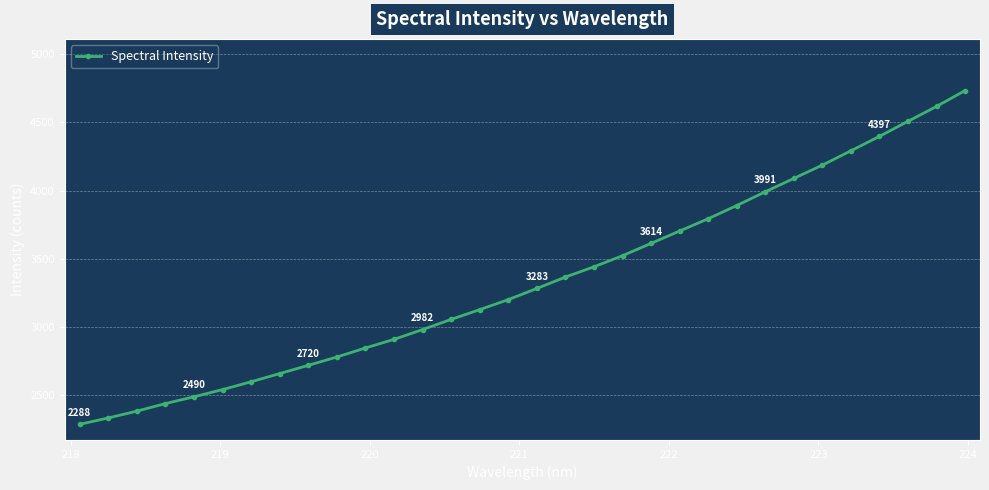

What is the minimum value shown in the chart?

2287.9